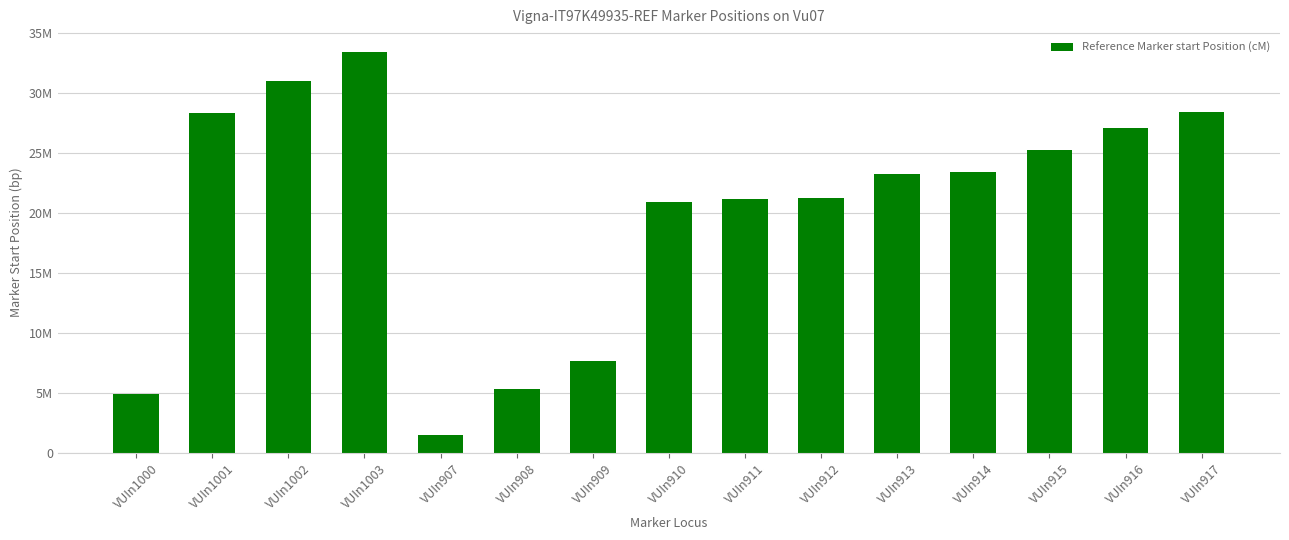

Rank the categories by value from lowest to highest.

VUIn907, VUIn1000, VUIn908, VUIn909, VUIn910, VUIn911, VUIn912, VUIn913, VUIn914, VUIn915, VUIn916, VUIn1001, VUIn917, VUIn1002, VUIn1003